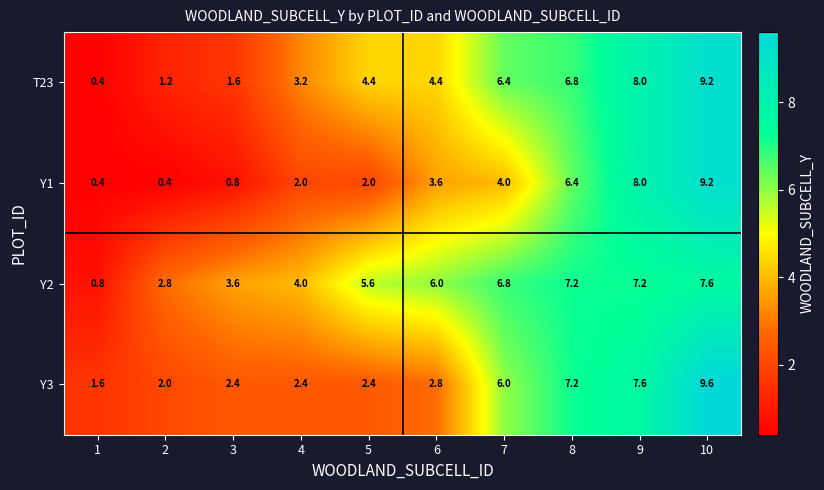

What is the minimum value shown in the chart?

0.4